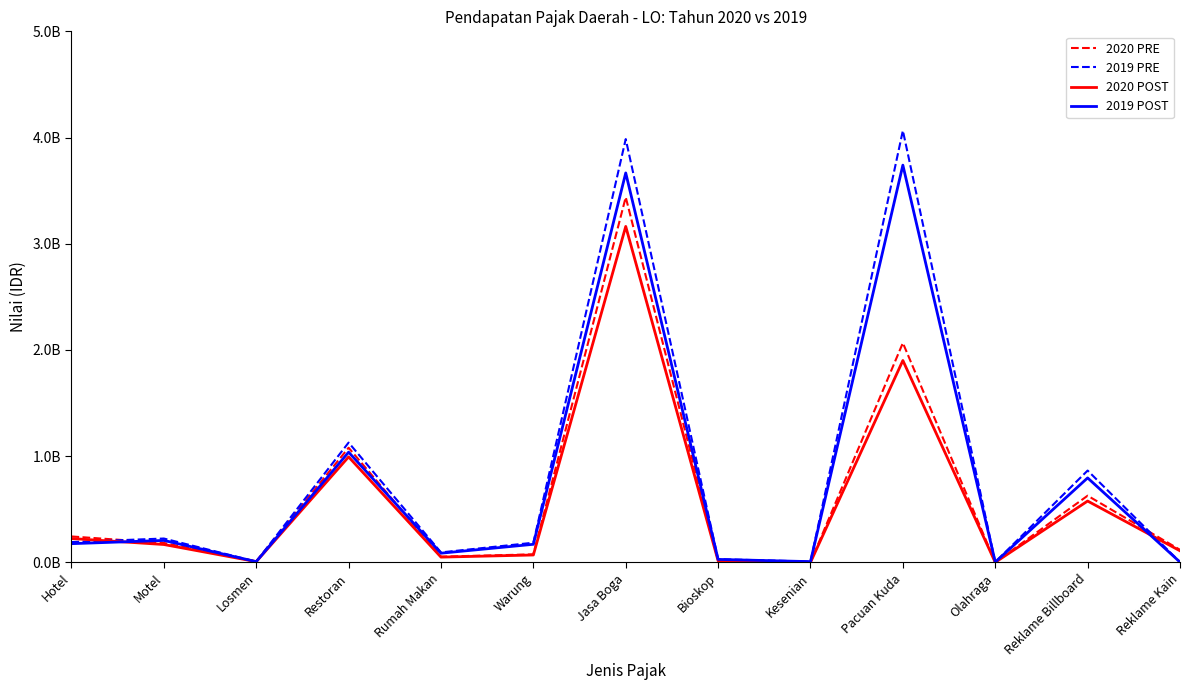

What are all the series names shown in the legend?

2020 PRE, 2019 PRE, 2020 POST, 2019 POST